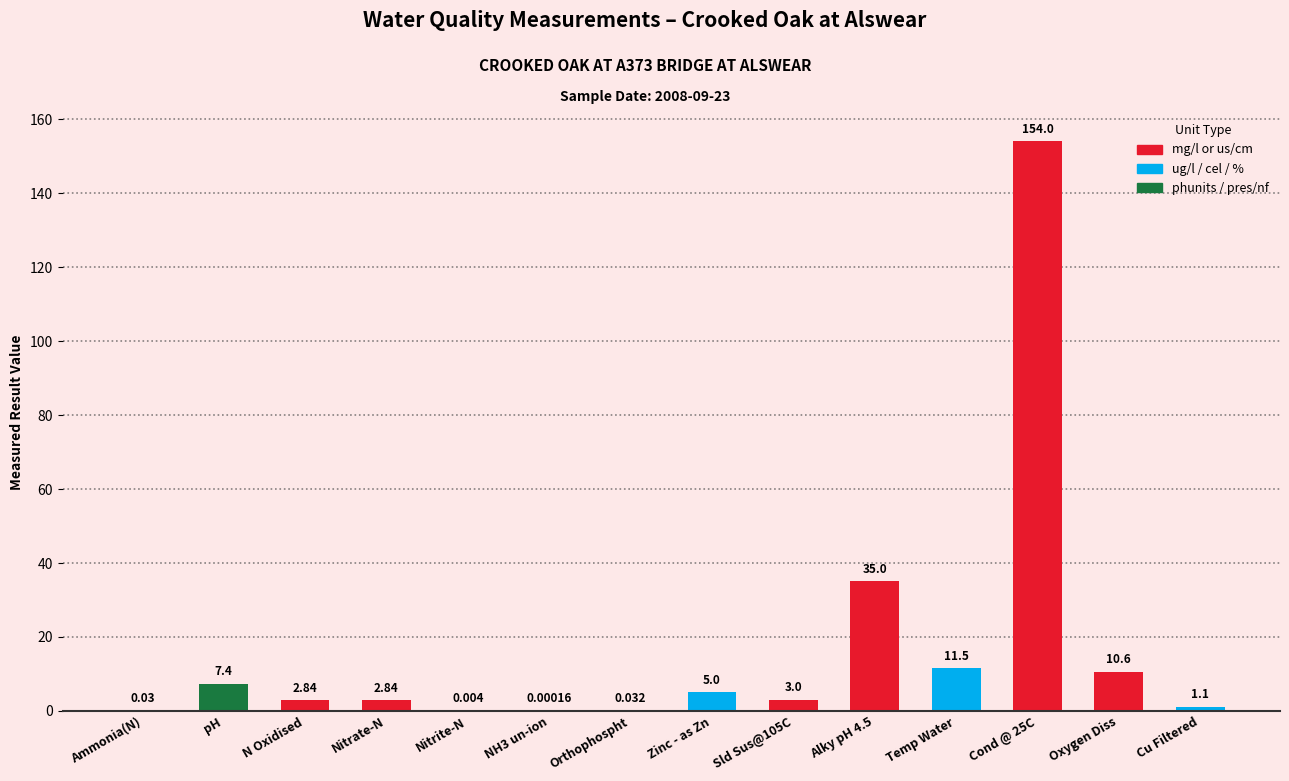

Which has a higher value, Zinc - as Zn or Nitrate-N?

Zinc - as Zn